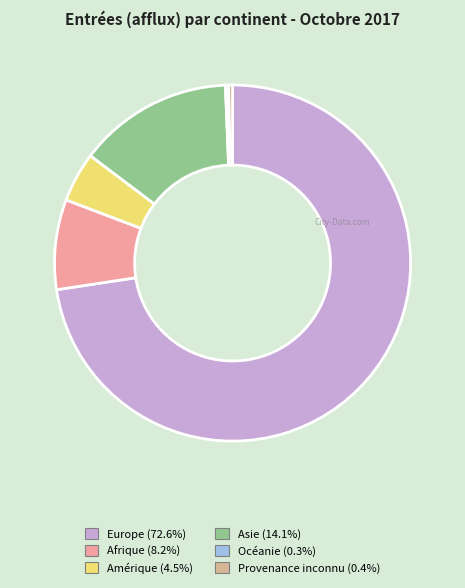

What is the largest slice in the pie chart?

Europe